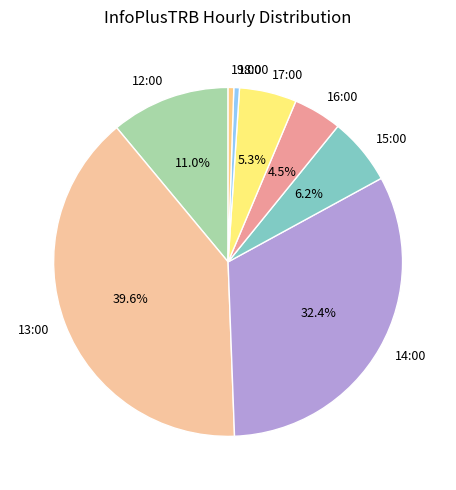

Count the number of slices in the pie.

8